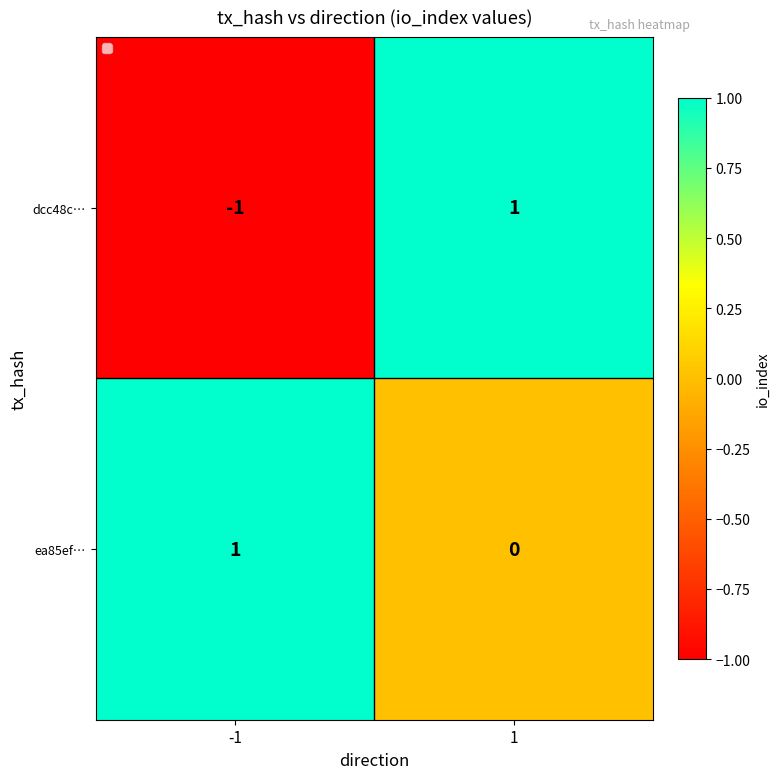

Which series has the largest range (max minus min)?

dcc48c…